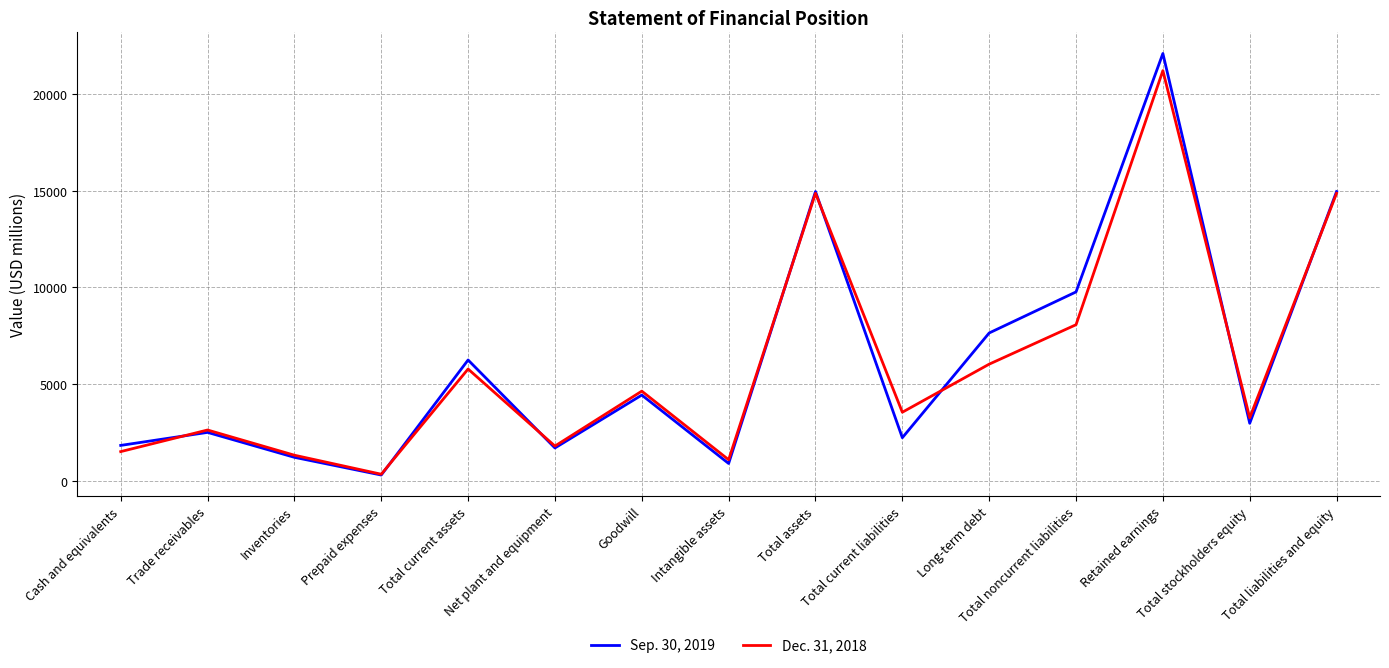

How many interior local peaks does the Dec. 31, 2018 series have?

5